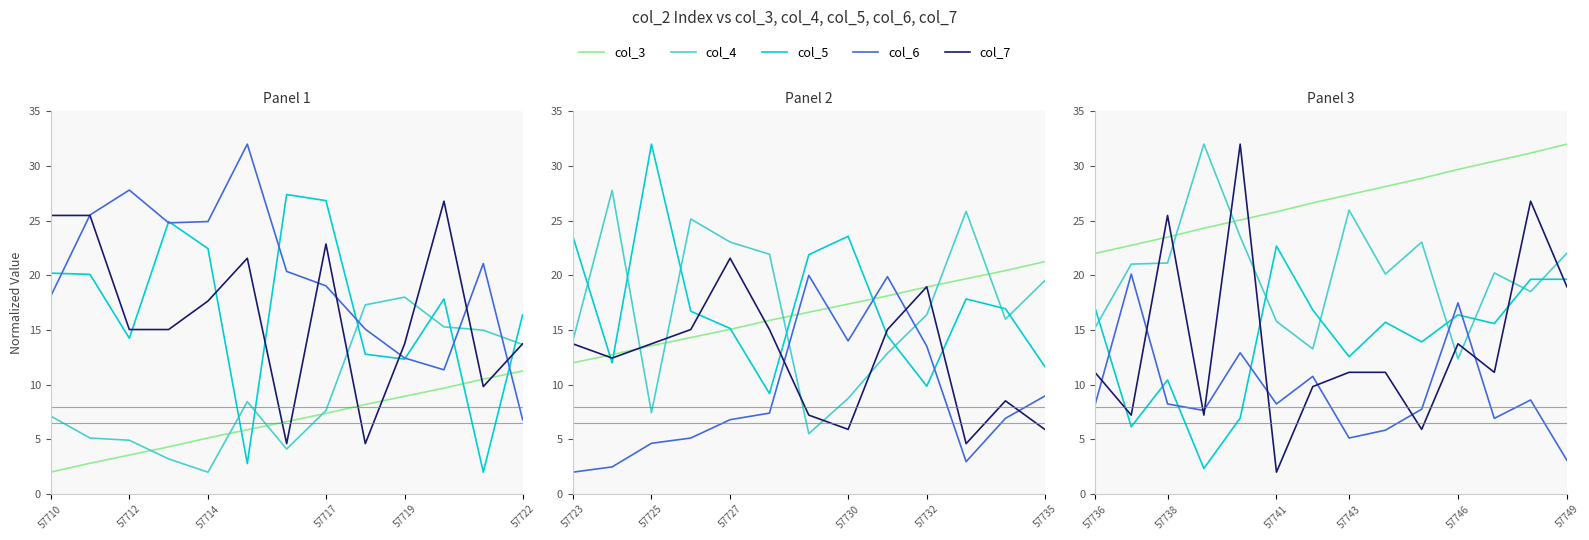

At which category is the sum across all series the highest?

12